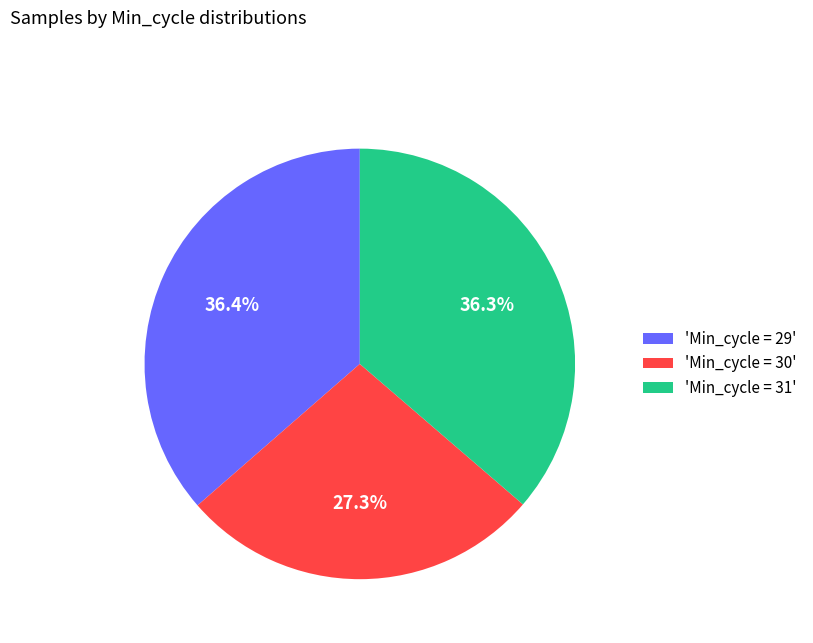

Between 'Min_cycle = 29' and 'Min_cycle = 30', which is larger?

'Min_cycle = 29'